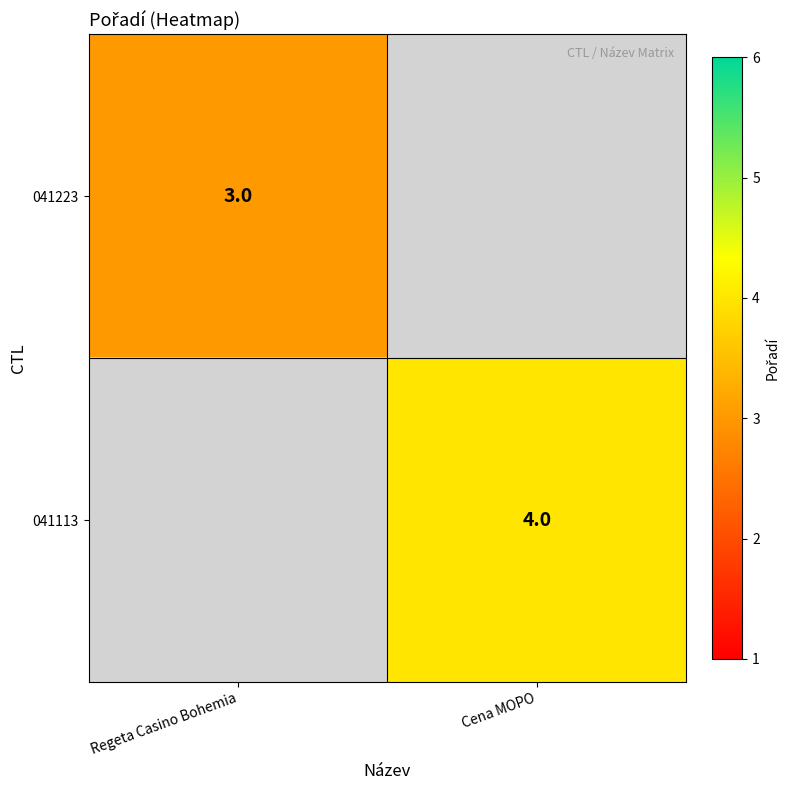

Is it true that 041223 equals 0.9 at Regeta Casino Bohemia?

False